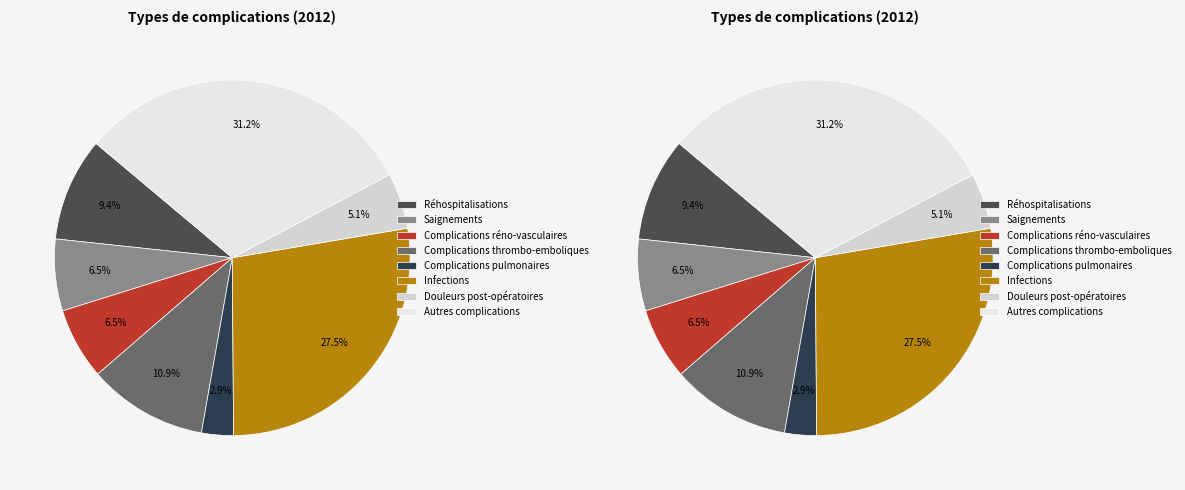

Count the number of slices in the pie.

8